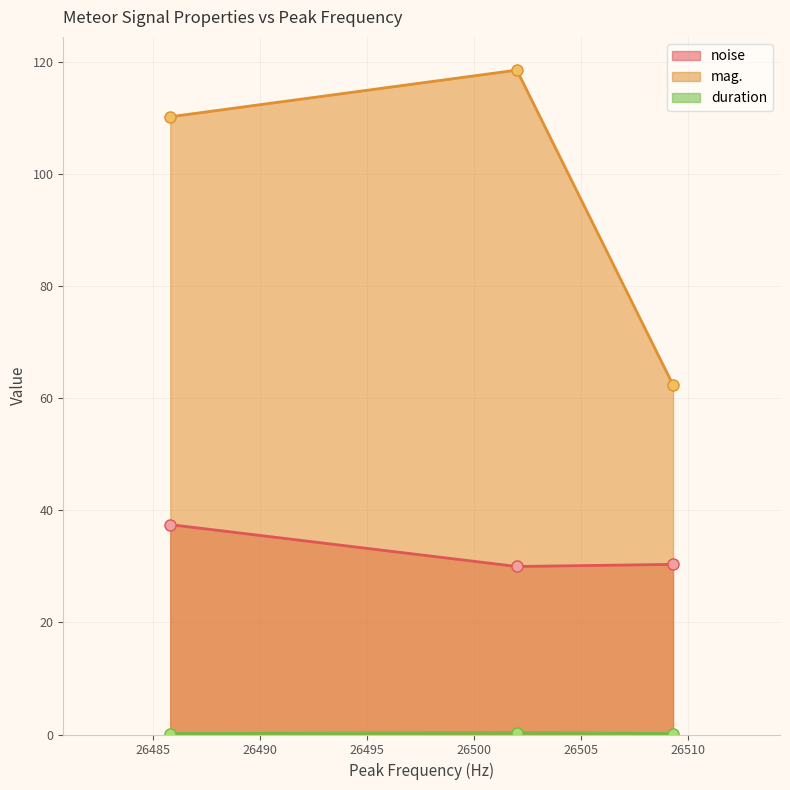

Reading left to right, list all the values displayed in this chart.

noise: 26485.8=37.5	26502.0=30.0	26509.3=30.4
mag.: 26485.8=110.3	26502.0=118.6	26509.3=62.4
duration: 26485.8=0.2	26502.0=0.3	26509.3=0.2